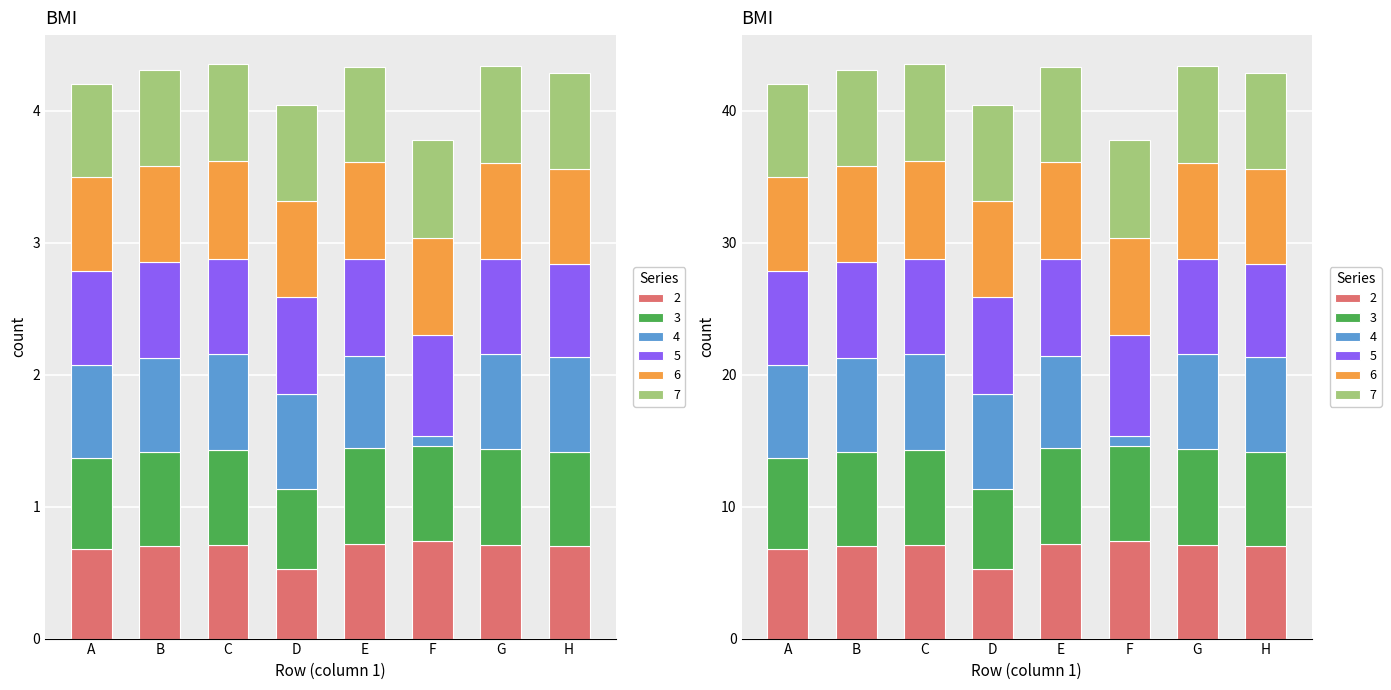

At which category is the sum across all series the highest?

C